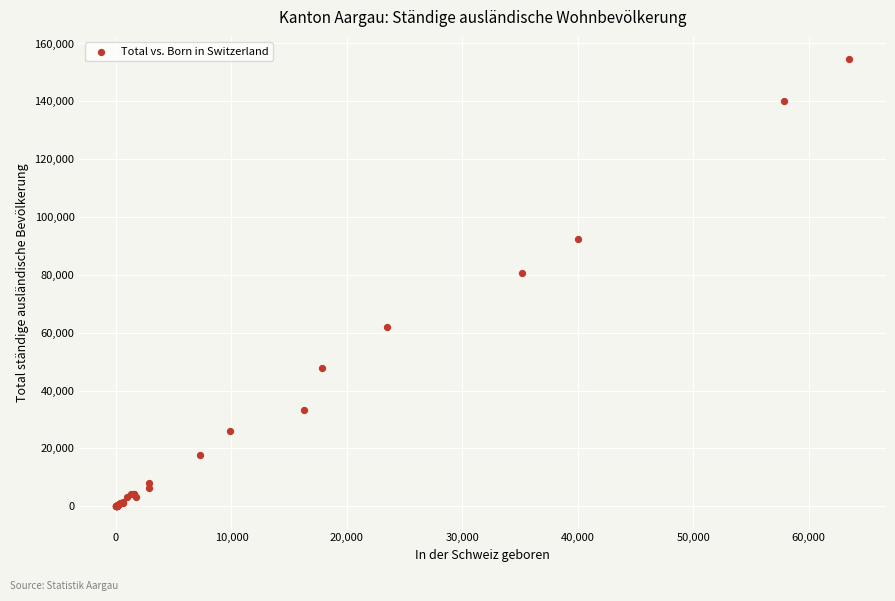

What Y value in the scatter plot is closest to 77288?

80625